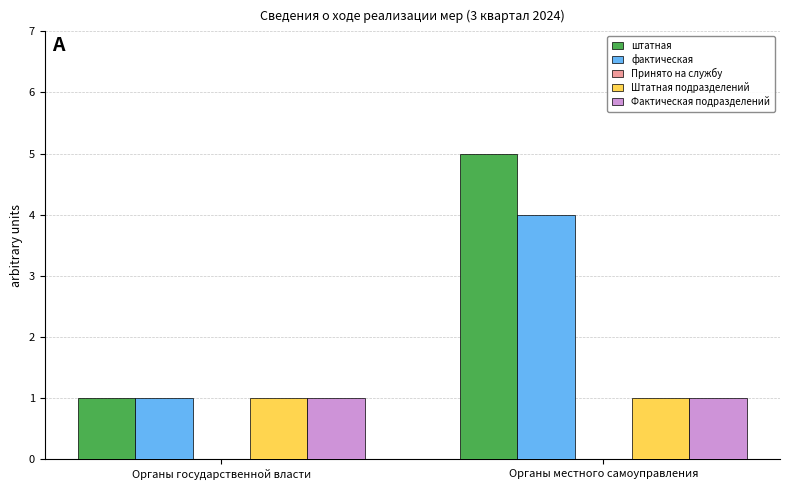

What is the label of the 1st bar from the right?

Органы местного самоуправления